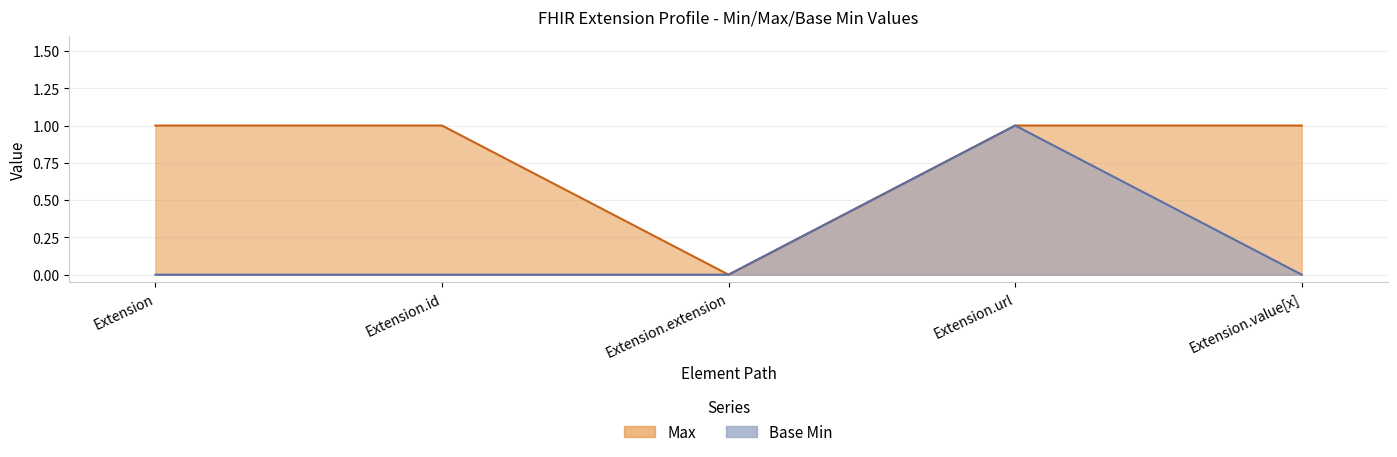

What position from the right is Extension.url?

2